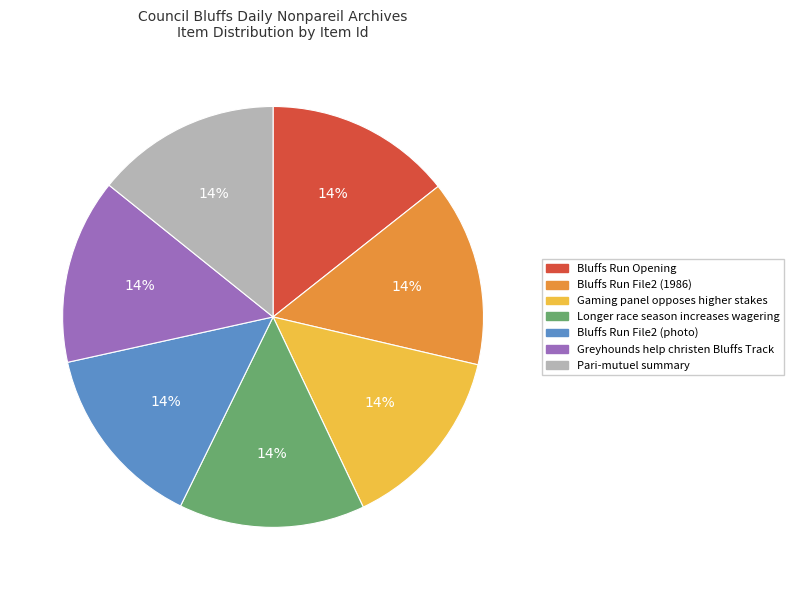

What is the ratio of the value at Greyhounds help christen Bluffs Track to the value at Gaming panel opposes higher stakes?

1.0